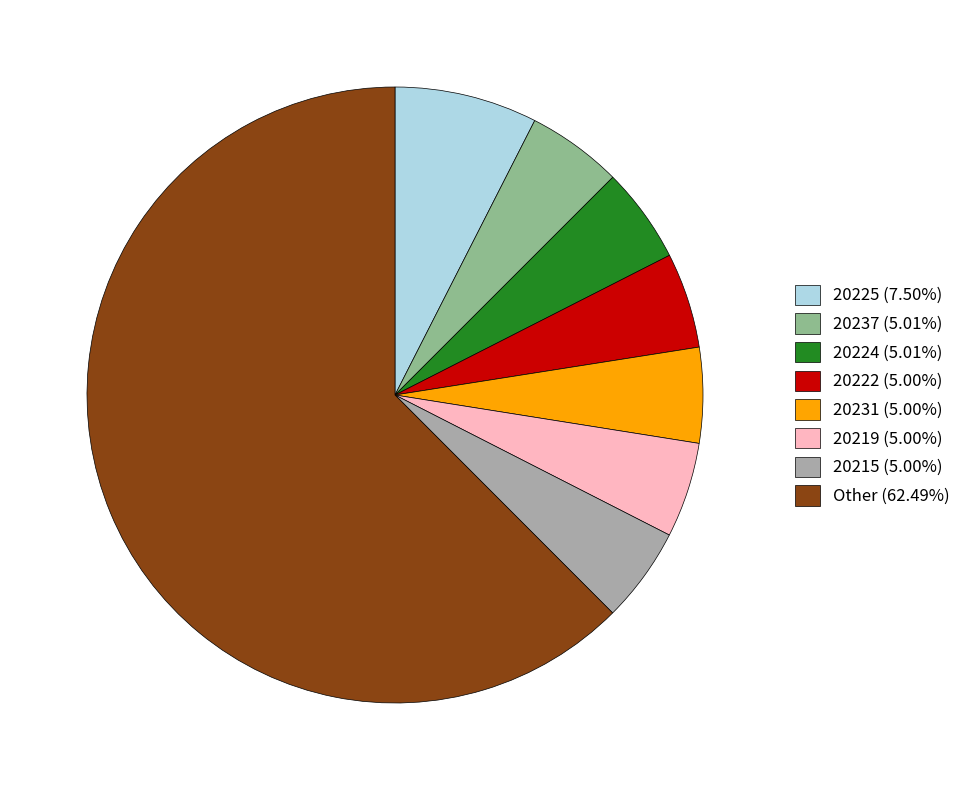

Combined, do Other (62.49%) and 20225 (7.50%) account for over 50%?

Yes